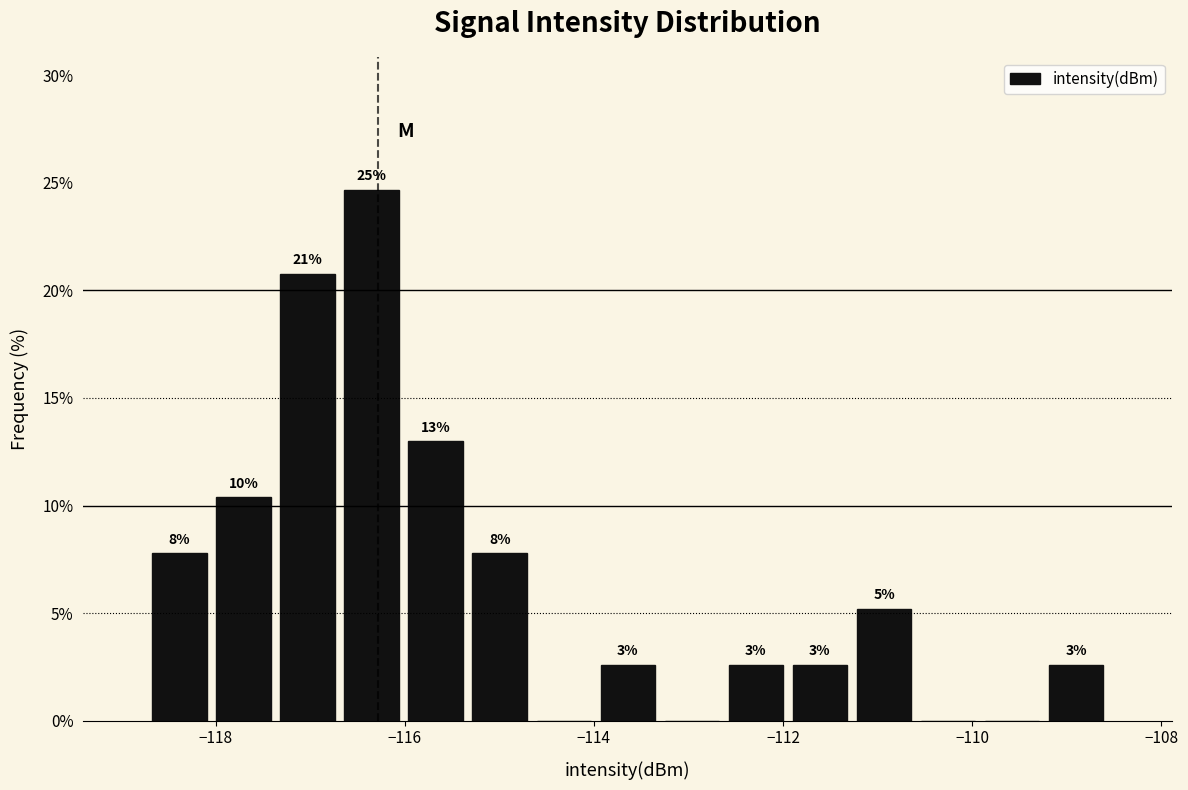

Read against the x-axis, roughly where is the centre of the tallest bar?

-116.4